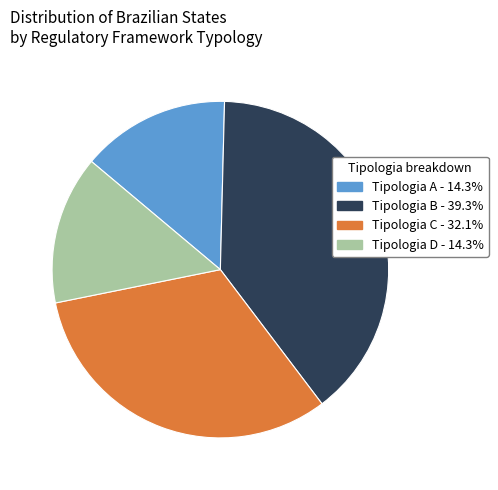

Do Tipologia A and Tipologia D together represent more than half of the pie?

No